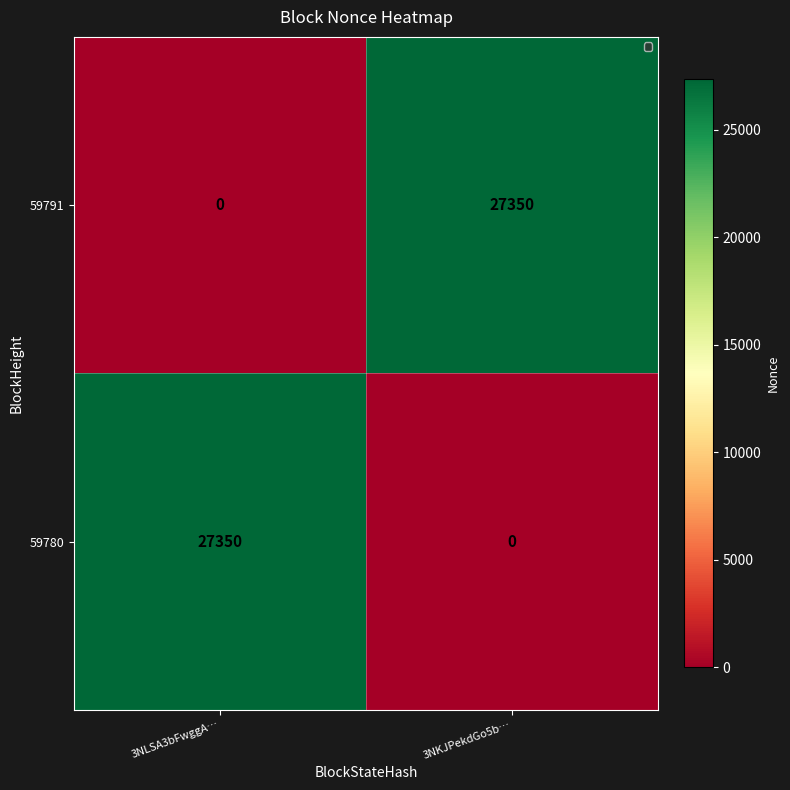

Is the value of 59791 at 3NLSA3bFwggA… greater than the value of 59780 at 3NLSA3bFwggA…?

No